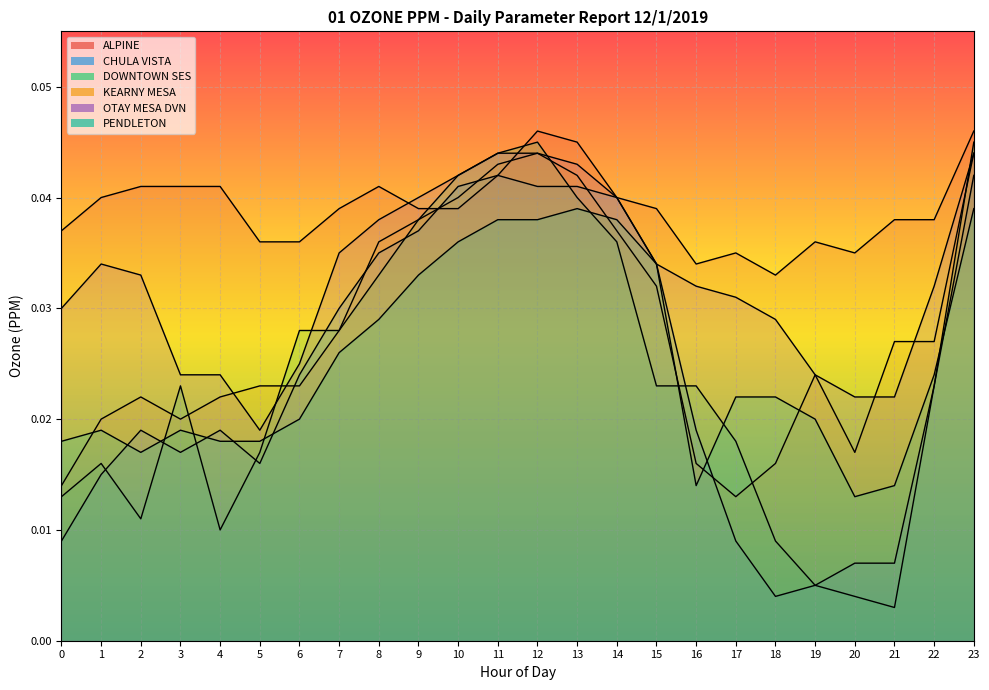

In CHULA VISTA, how many points are lower than both neighbors (excluding endpoints)?

3